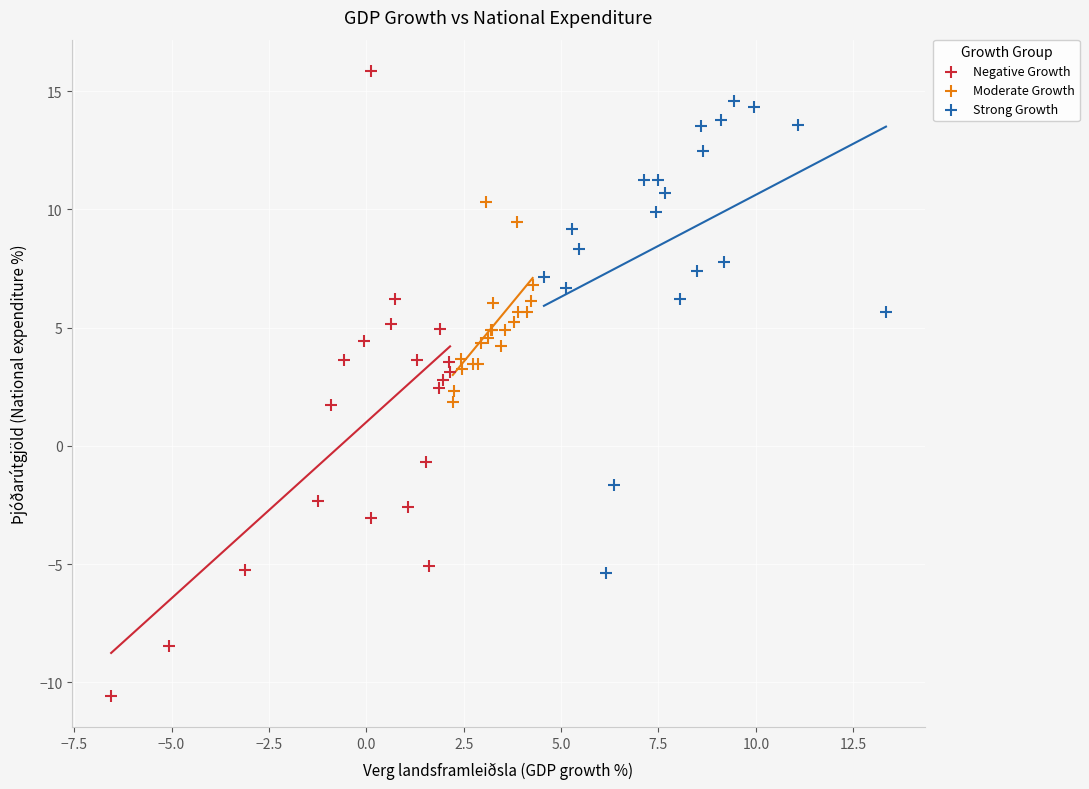

Which series contains the highest Y value?

Negative Growth